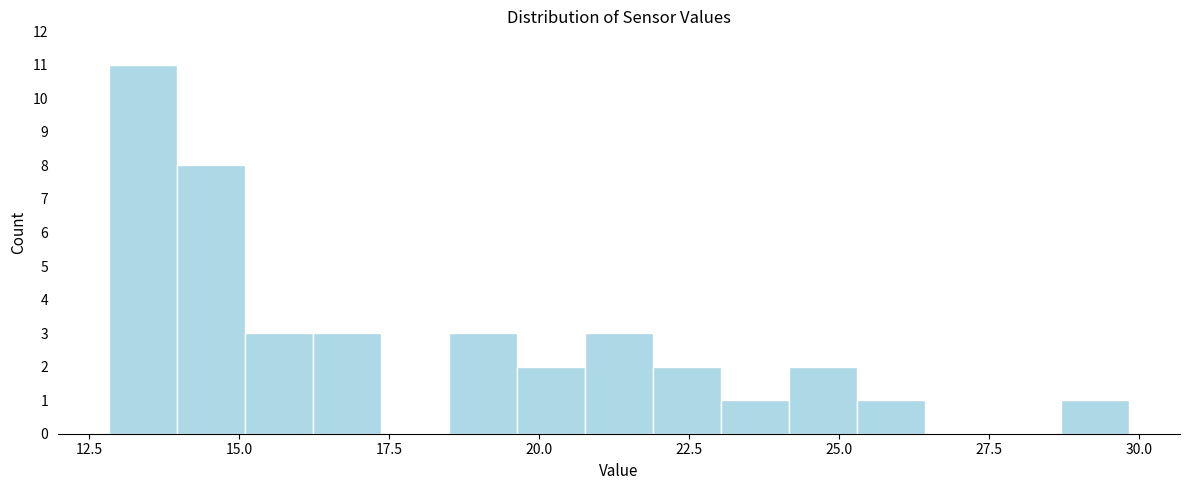

Read against the x-axis, roughly where is the centre of the tallest bar?

13.5